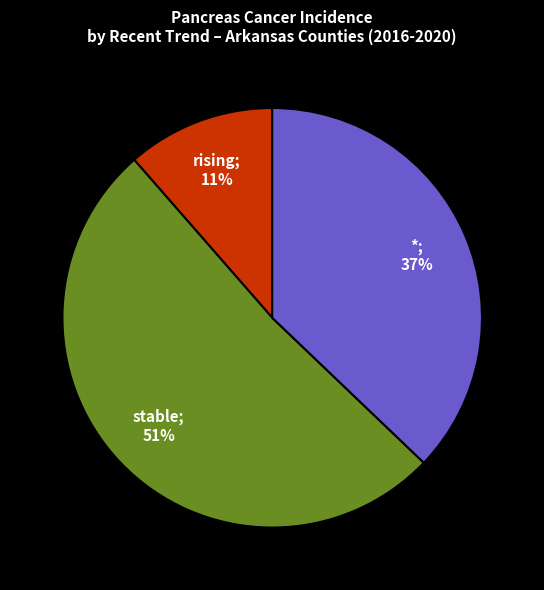

To the nearest percent, what is the average slice percentage?

33%